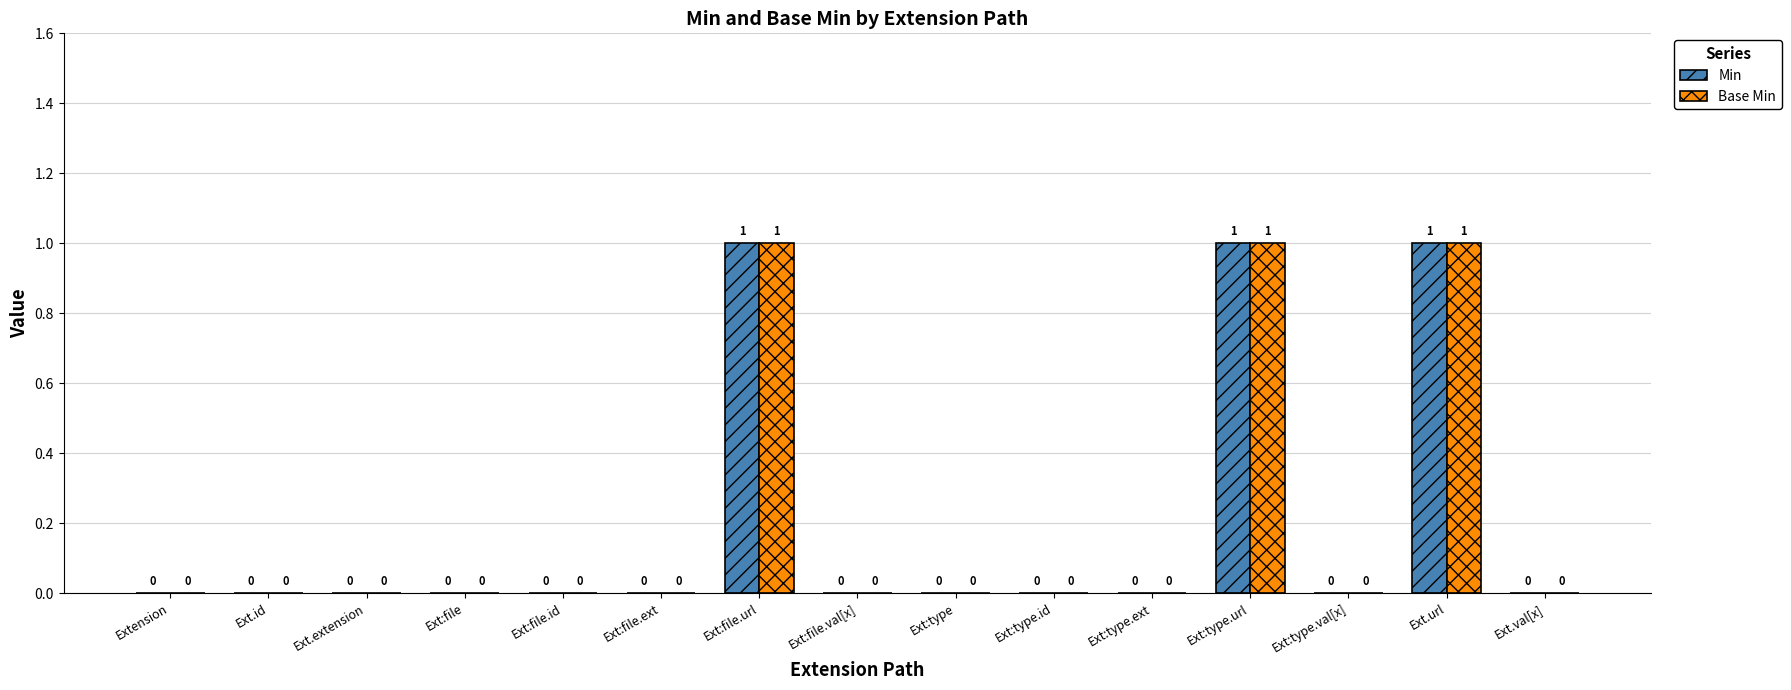

Reading right to left, what are all the values shown in this chart?

Min: 0	1	0	1	0	0	0	0	1	0	0	0	0	0	0
Base Min: 0	1	0	1	0	0	0	0	1	0	0	0	0	0	0